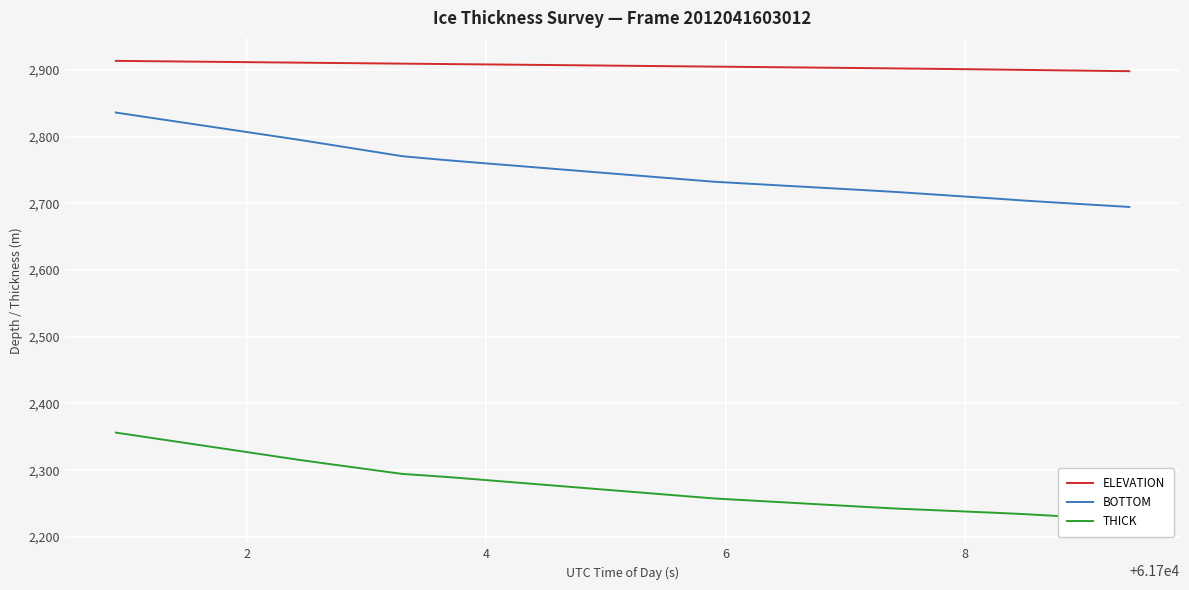

True or false: BOTTOM and THICK intersect in this chart.

False